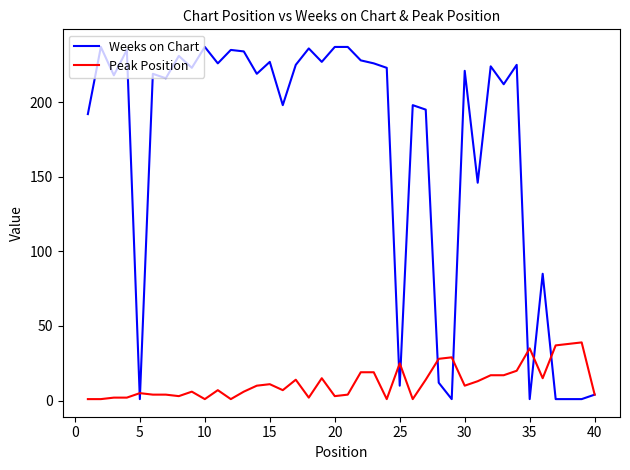

True or false: Weeks on Chart and Peak Position cross at least once.

True